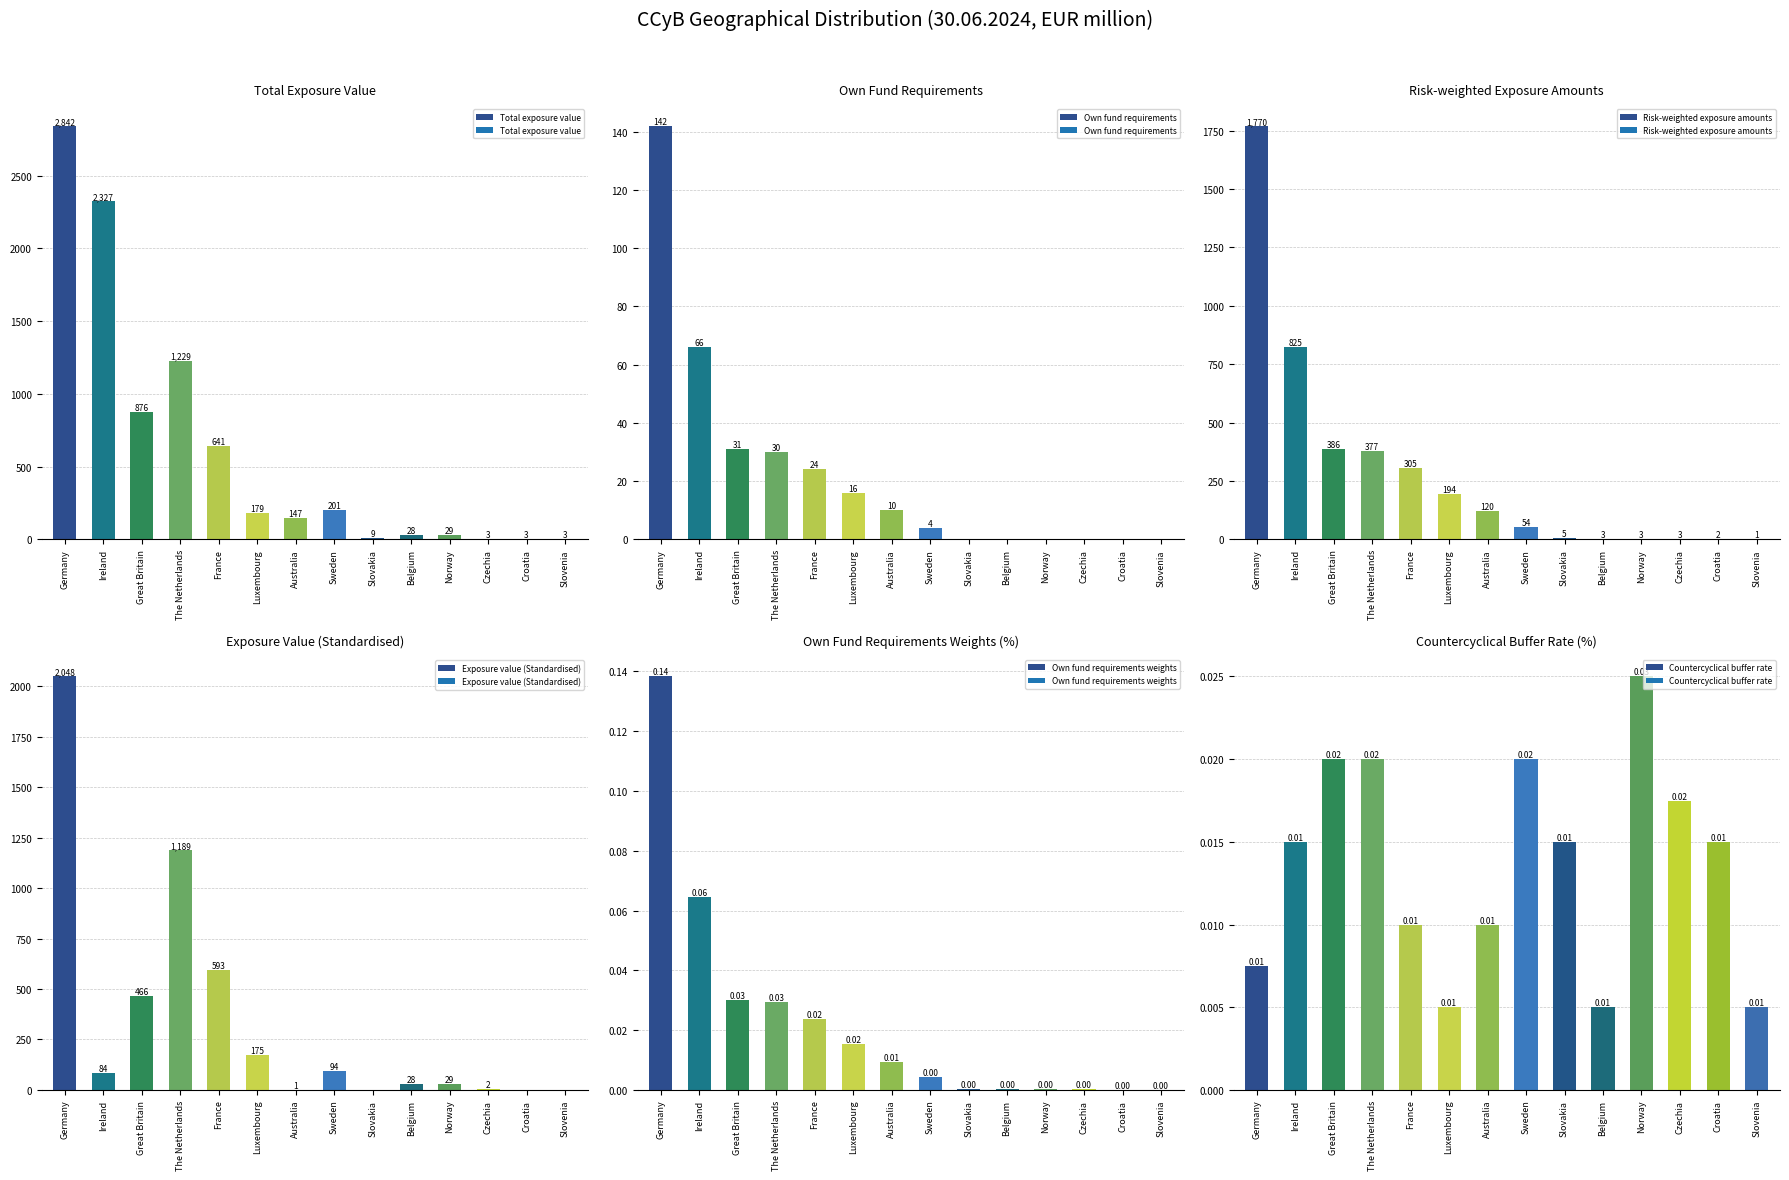

The value of Exposure value (Standardised) at Australia is 0.4. True or false?

False